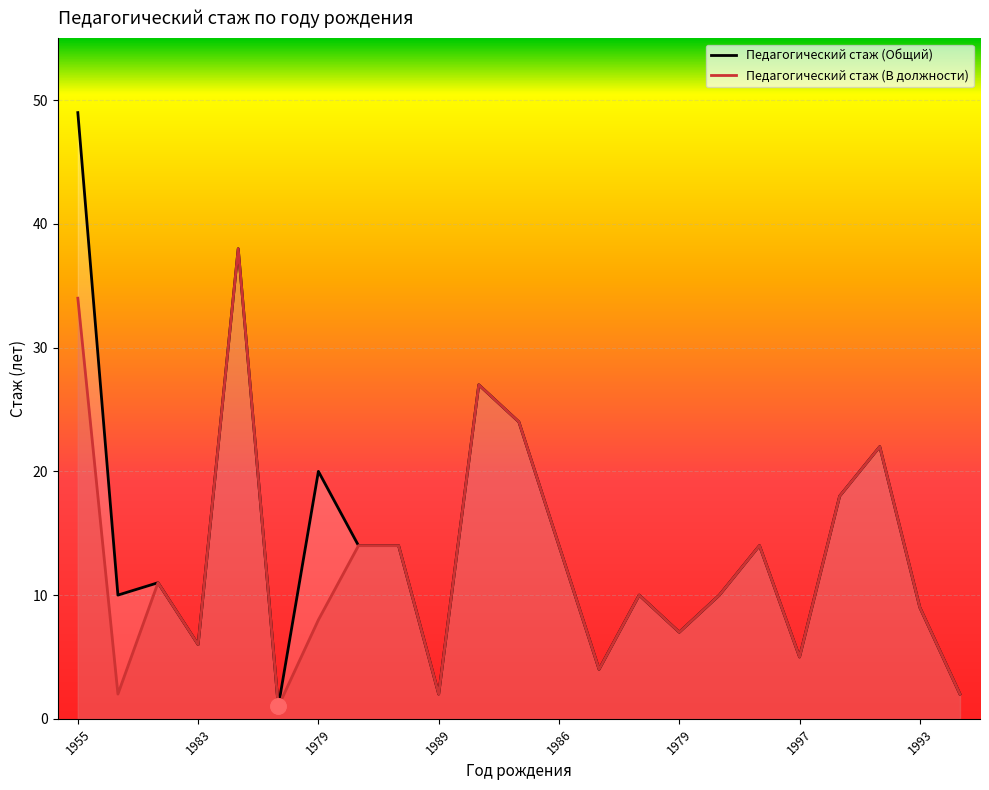

What are all the series names shown in the legend?

Педагогический стаж (Общий), Педагогический стаж (В должности)